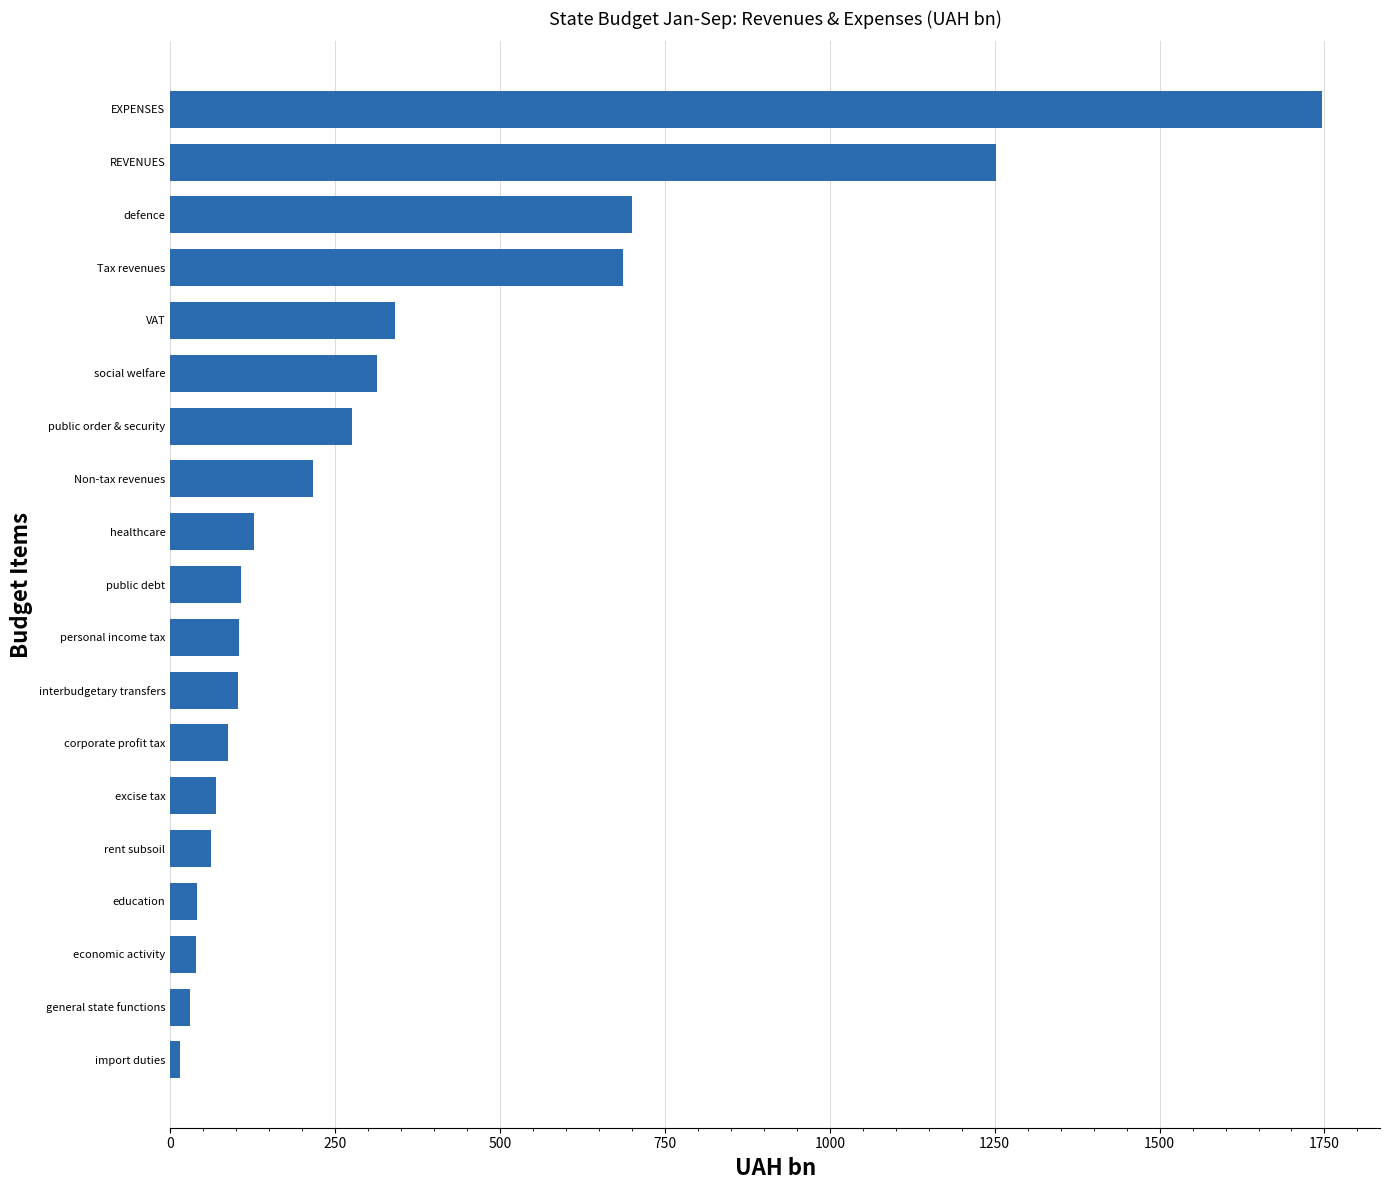

The chart shows a value of 1251.8 at REVENUES. True or false?

True